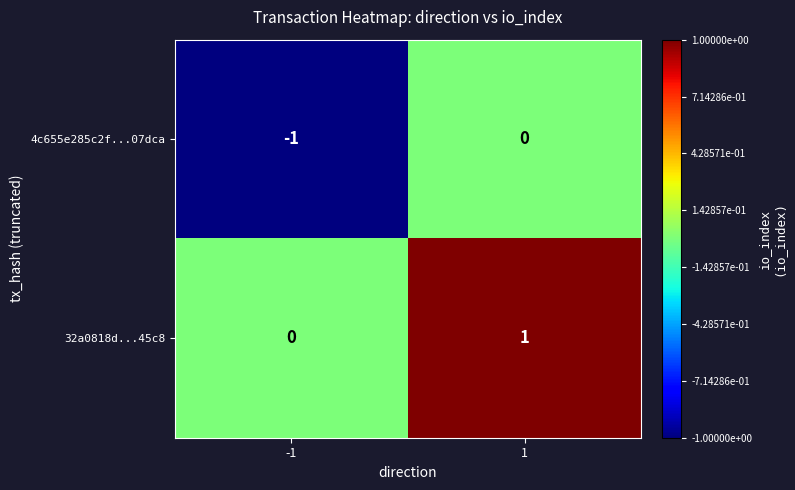

True or false: 4c655e285c2f...07dca has a value of 0 at 1.

True